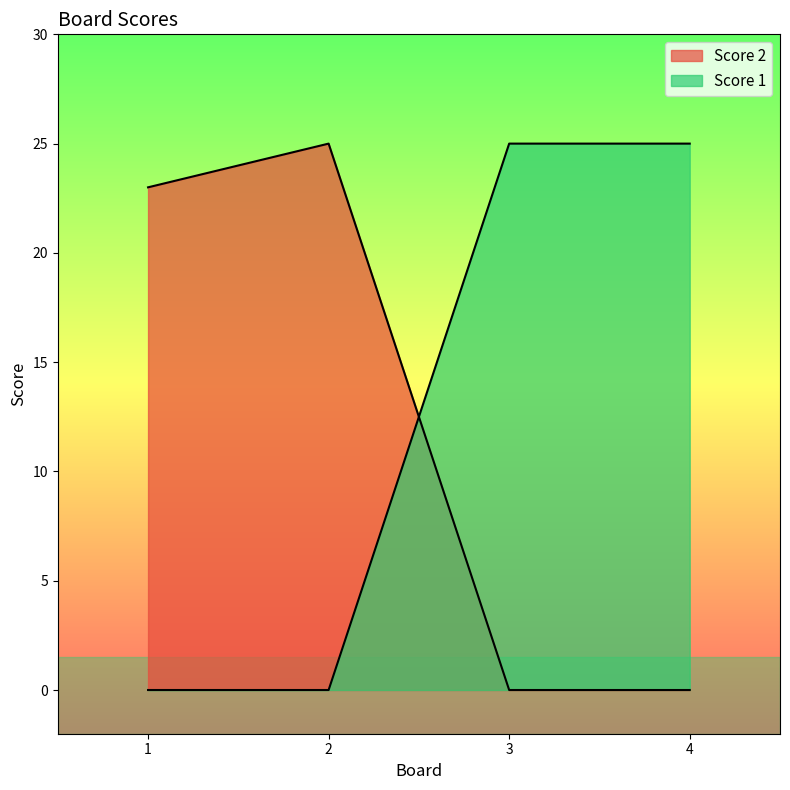

Which category has the highest value in the Score 1 series?

3